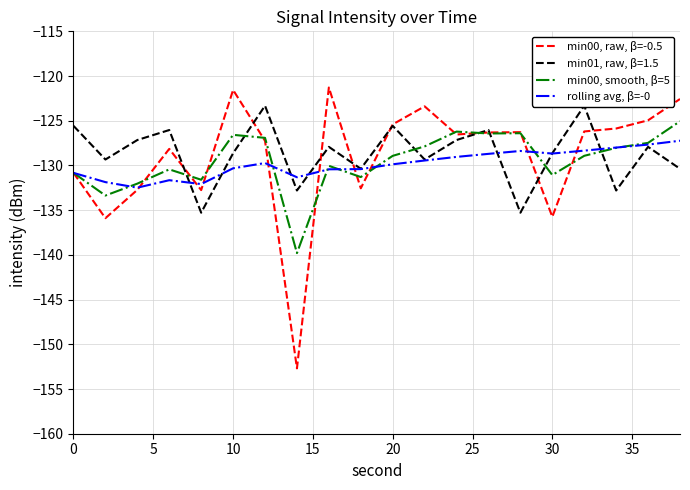

At how many categories does at least one series exceed -145?

20